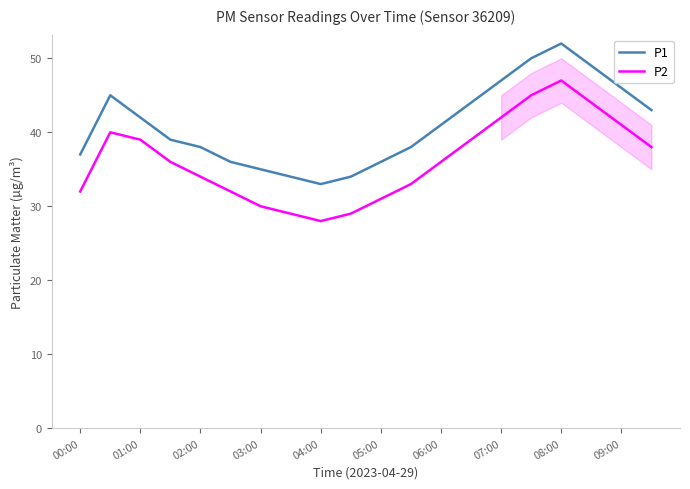

True or false: P2 and P1 cross at least once.

False